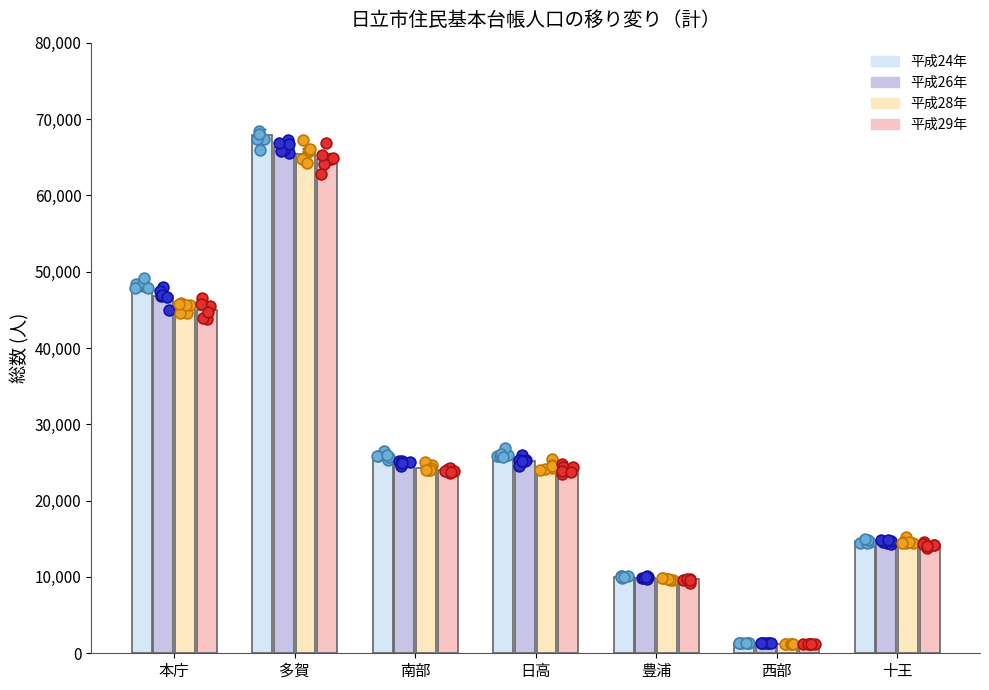

What are all the series names shown in the legend?

平成24年, 平成26年, 平成28年, 平成29年